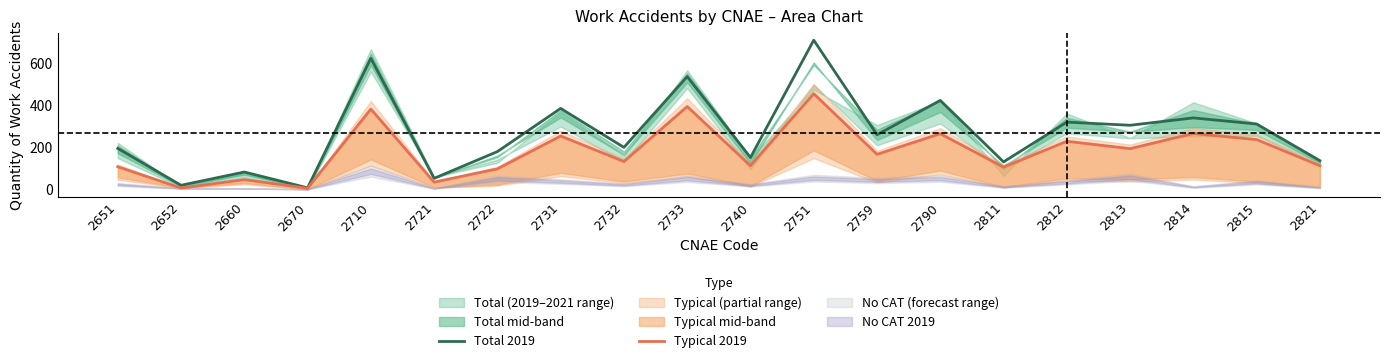

Reading left to right, list all the values displayed in this chart.

Total 2019: 195	20	83	8	623	53	180	385	200	536	152	709	260	423	131	320	305	340	311	137
Typical 2019: 108	7	47	6	382	35	98	254	133	394	113	455	167	265	106	229	194	266	237	113